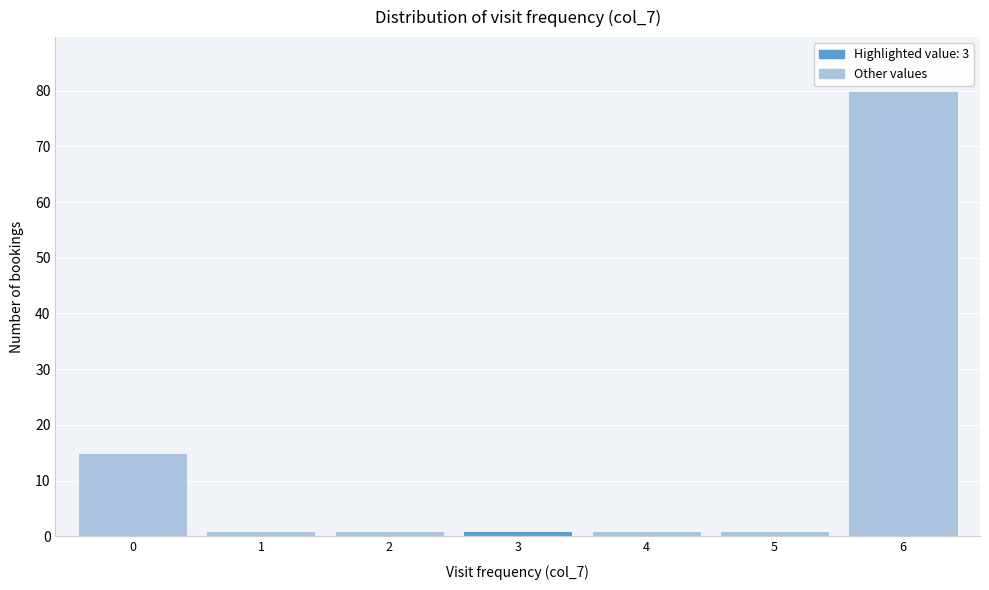

Reading left to right, transcribe all the data shown in this chart.

0=15	1=1	2=1	3=1	4=1	5=1	6=80